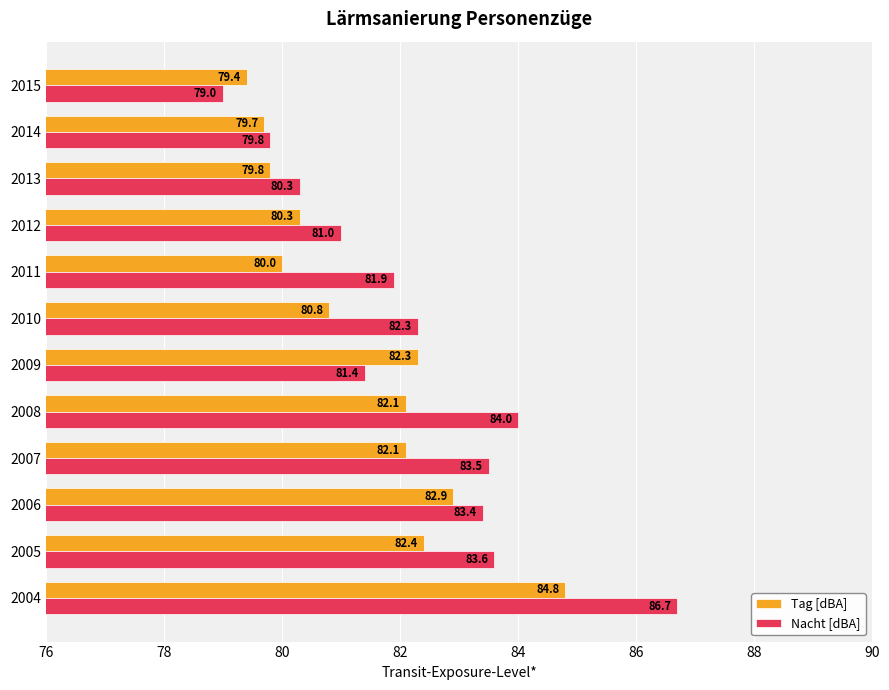

What is the sum of all Tag [dBA] values?

976.6